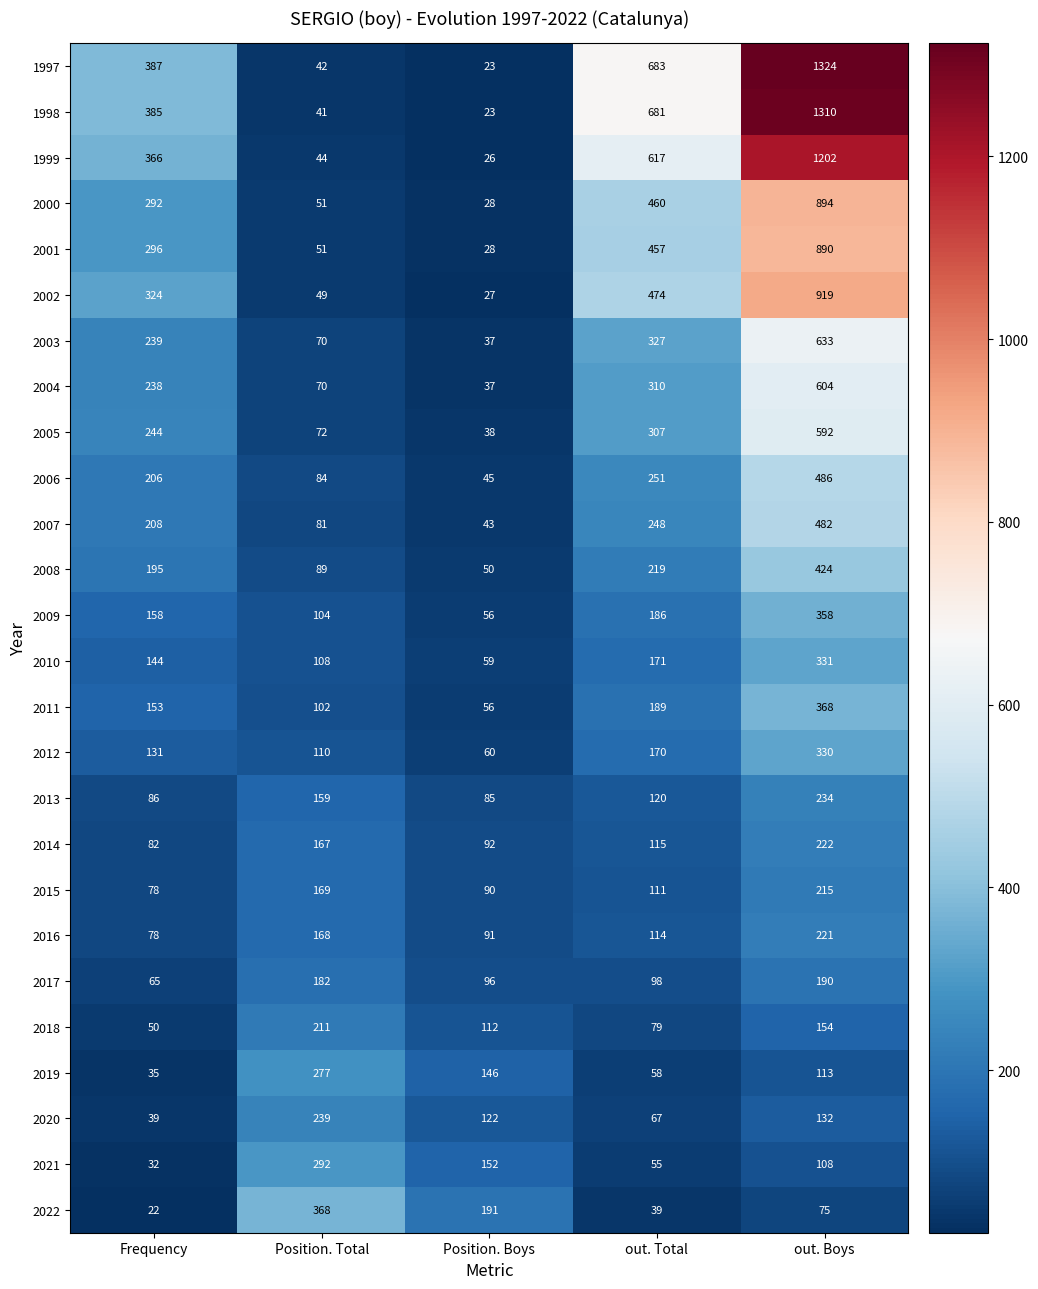

Which series has the largest range (max minus min)?

1997